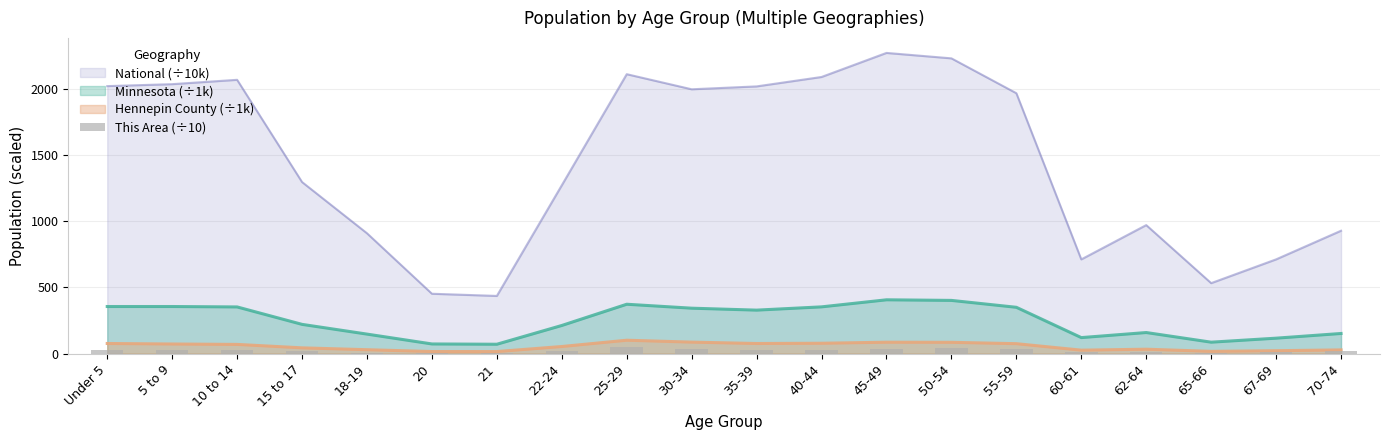

What position from the right is 40-44?

9